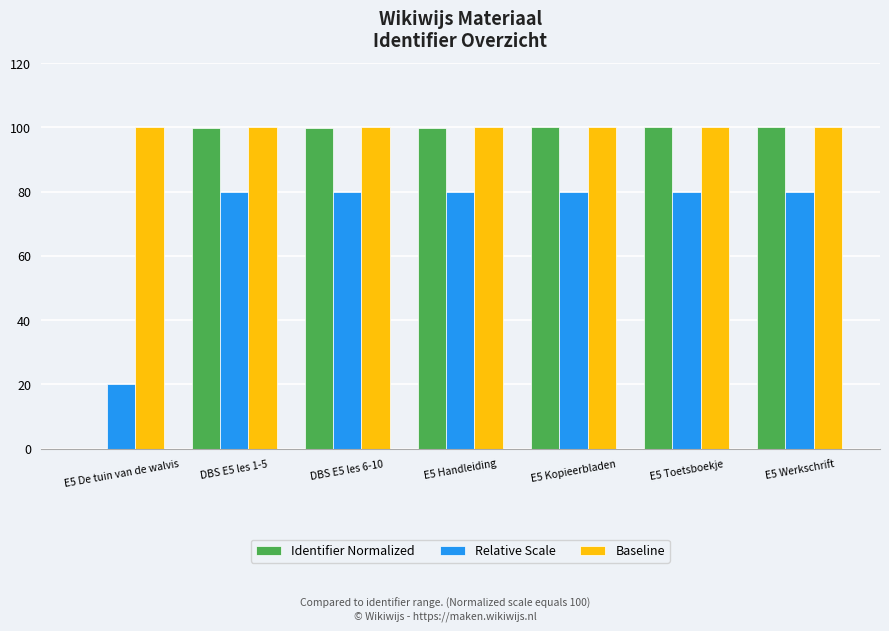

What are all the series names shown in the legend?

Identifier Normalized, Relative Scale, Baseline